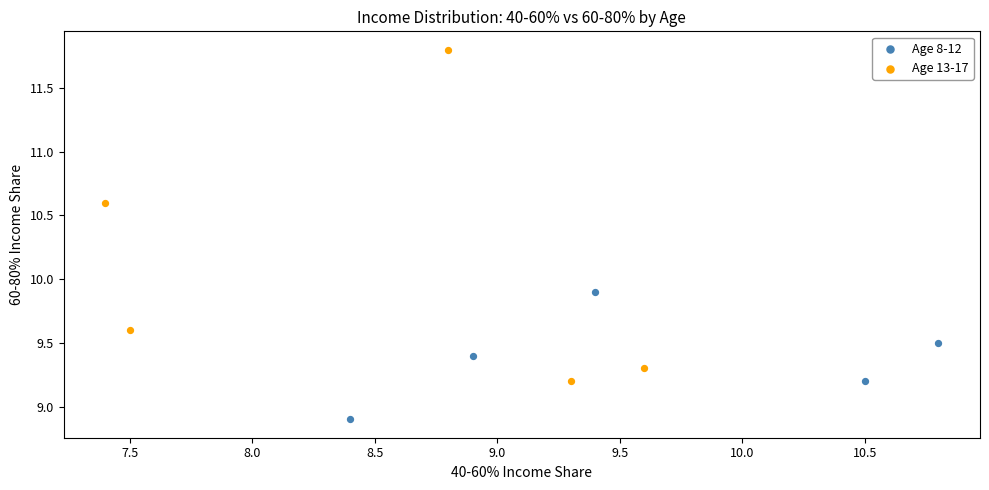

Which series reaches the minimum Y coordinate?

Age 8-12